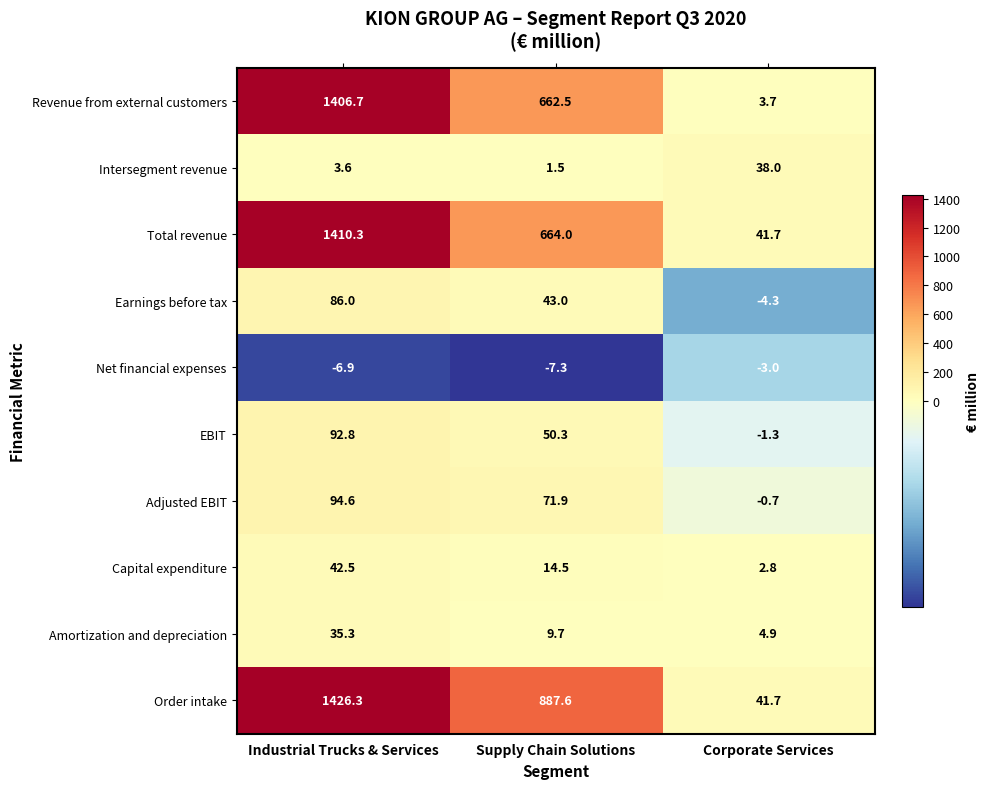

What is the difference between the maximum and minimum values in the Intersegment revenue series?

36.5